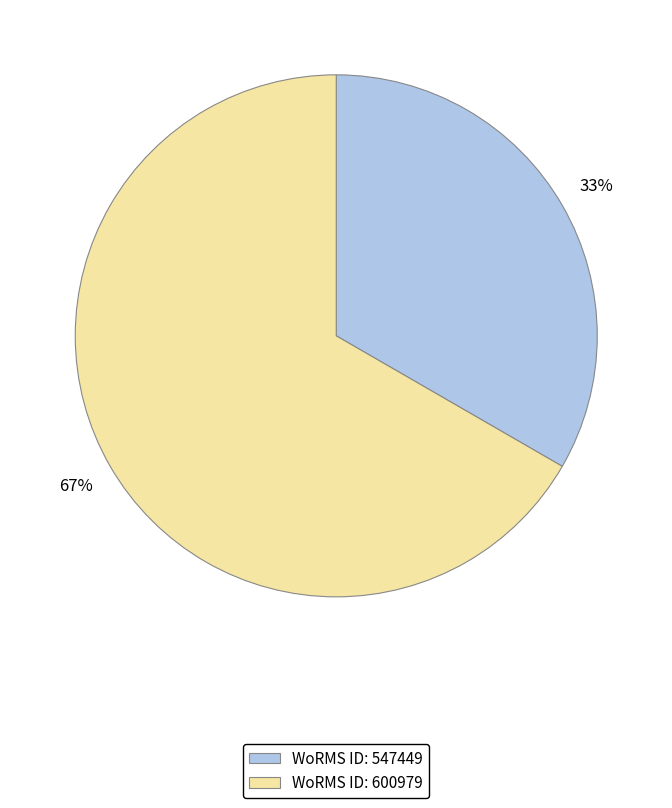

What is the smallest slice in the pie chart?

WoRMS ID: 547449